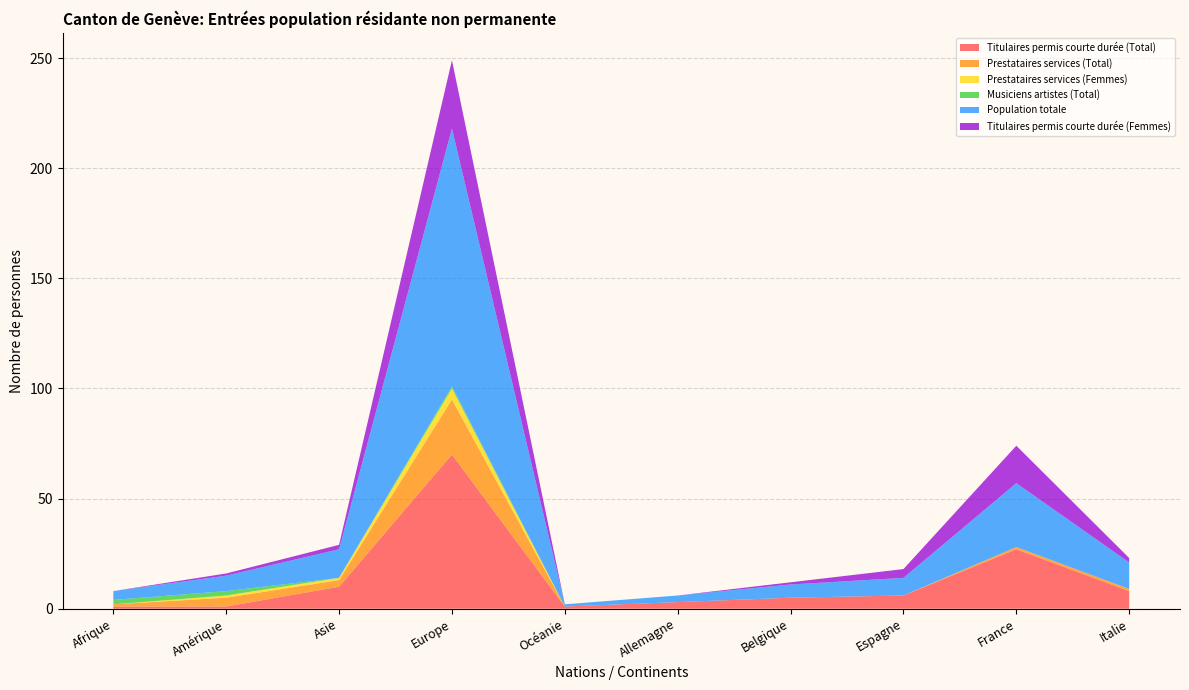

Reading left to right, extract all data points from this chart.

Titulaires permis courte durée (Total): 1	1	10	70	1	3	5	6	27	8
Prestataires services (Total): 1	4	3	25	0	0	0	0	1	1
Prestataires services (Femmes): 0	1	1	5	0	0	0	0	0	0
Musiciens artistes (Total): 2	2	0	1	0	0	0	0	0	0
Population totale: 4	7	13	117	1	3	6	8	29	12
Titulaires permis courte durée (Femmes): 0	1	2	31	0	0	1	4	17	2